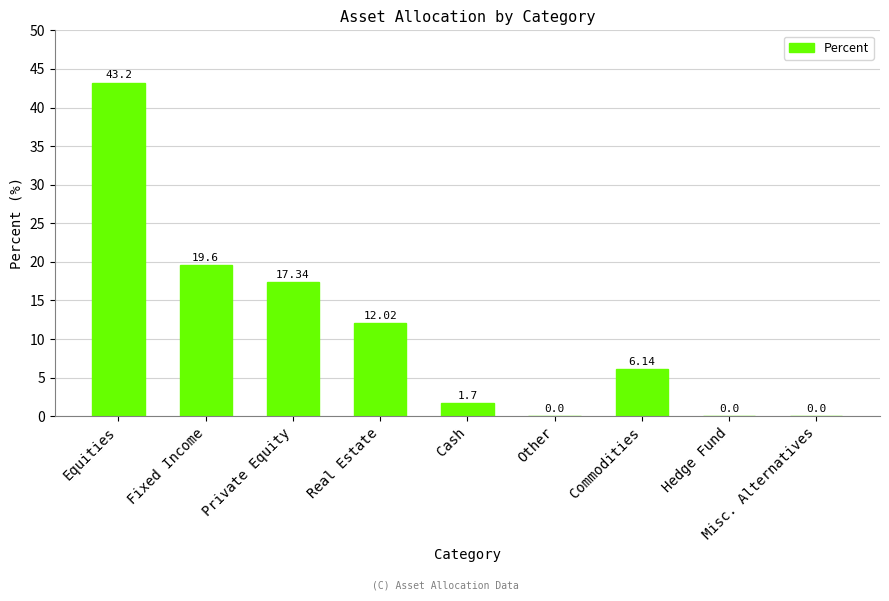

What is the sum of the values at Hedge Fund and Equities?

43.2